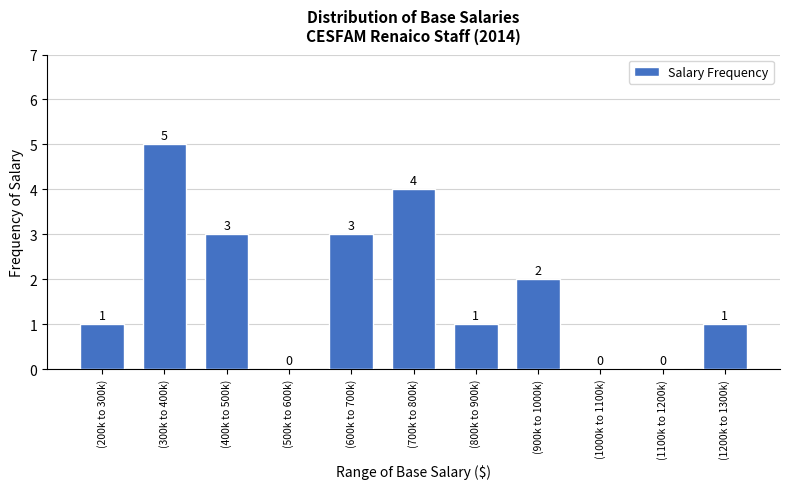

Reading left to right, extract all data points from this chart.

(200k to 300k)=1	(300k to 400k)=5	(400k to 500k)=3	(500k to 600k)=0	(600k to 700k)=3	(700k to 800k)=4	(800k to 900k)=1	(900k to 1000k)=2	(1000k to 1100k)=0	(1100k to 1200k)=0	(1200k to 1300k)=1